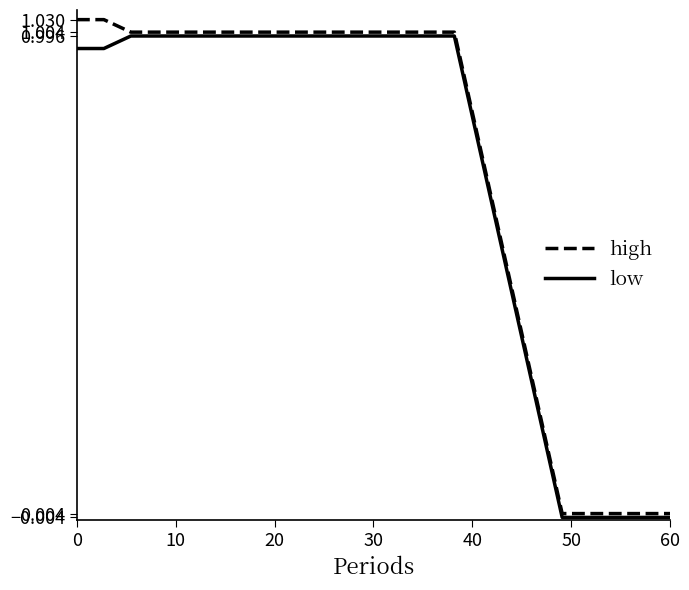

Rank the series by their average value, from lowest to highest.

low, high